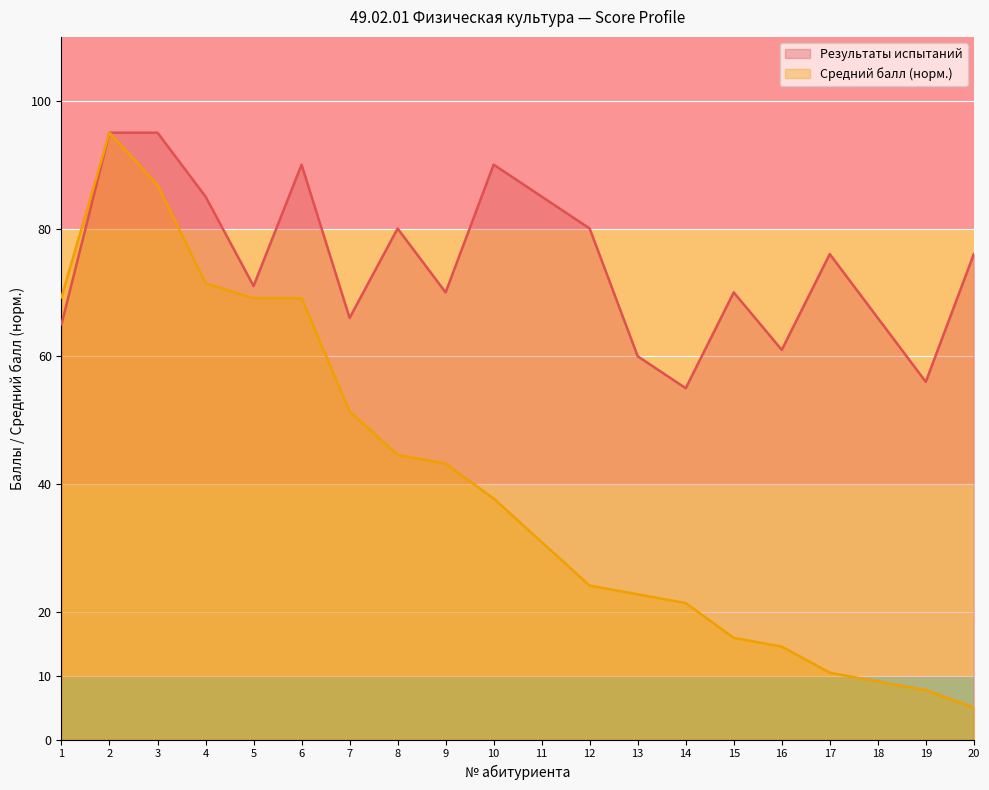

At which label does Средний балл reach its minimum?

20